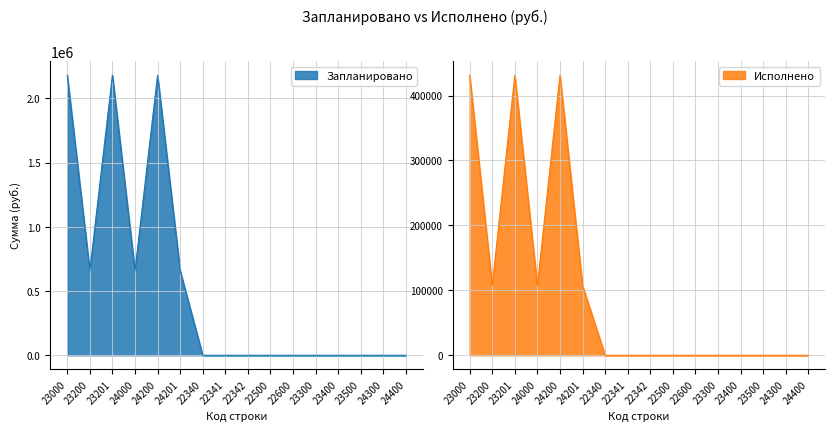

List the series in order of their peak value, lowest first.

Исполнено, Запланировано